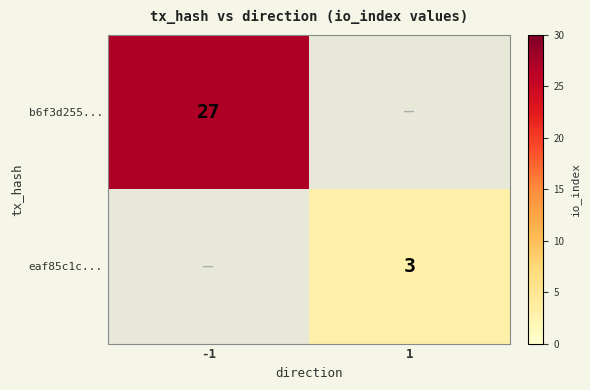

The b6f3d255... series shows 27 at -1. True or false?

True